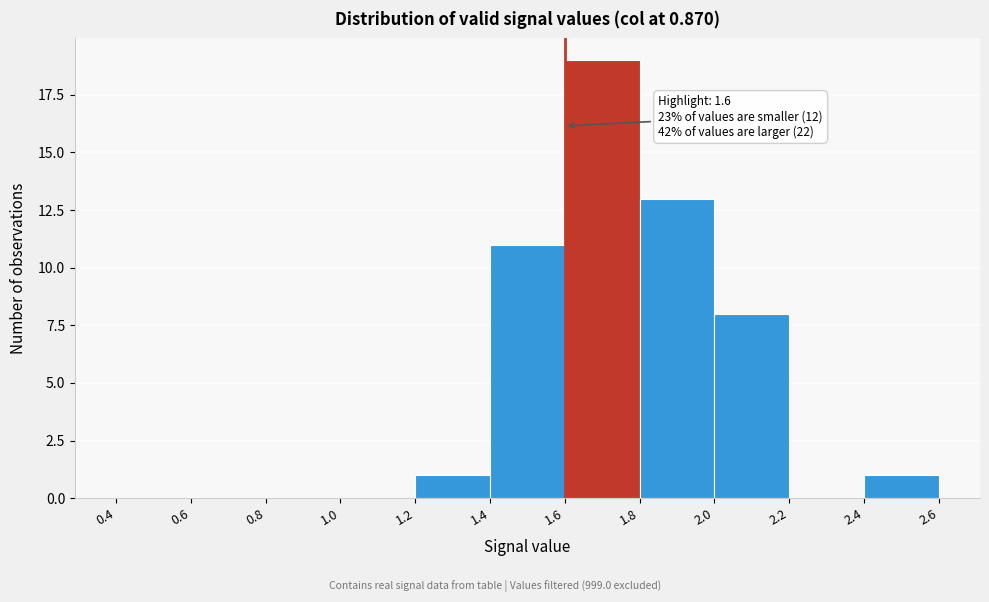

Which range on the x-axis has the tallest bar?

1.6 to 1.8